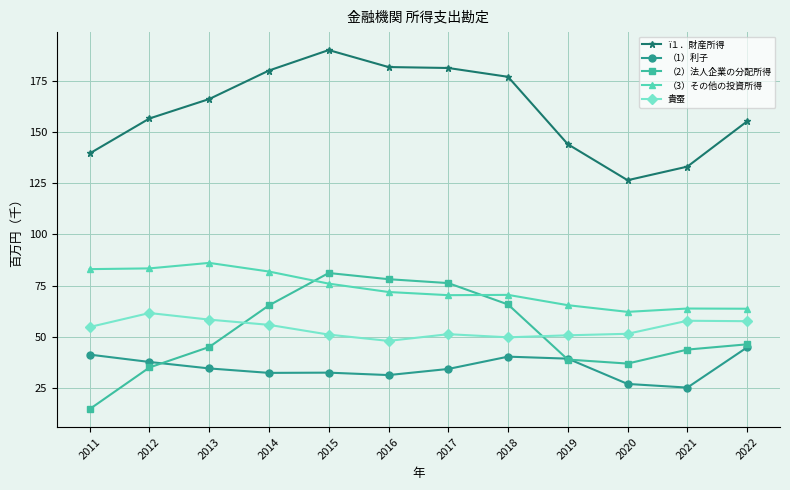

What is the lowest value of the 貴蚕 series?

48.0